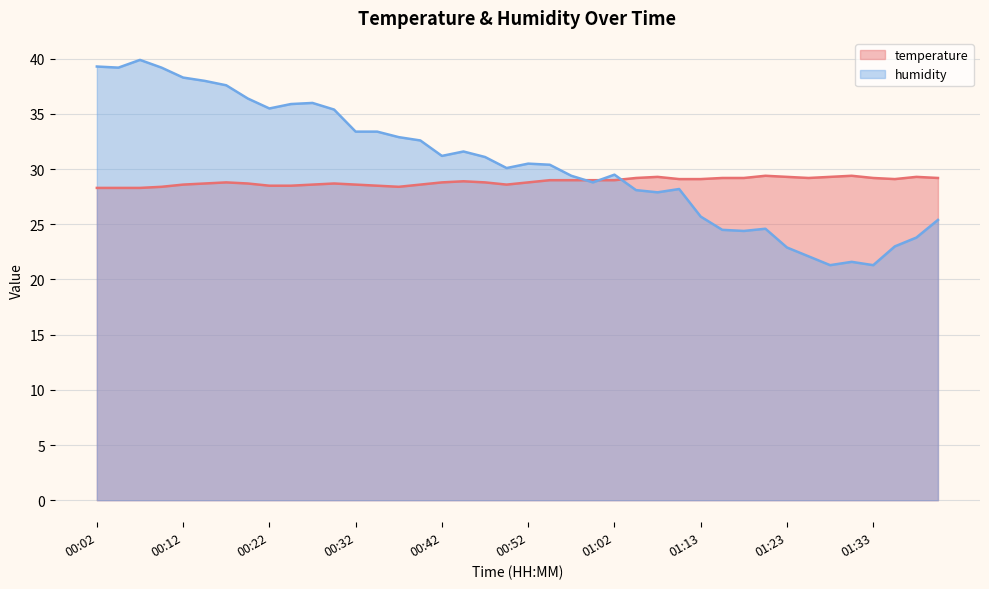

After their last crossing, which series has the higher values: humidity or temperature?

temperature